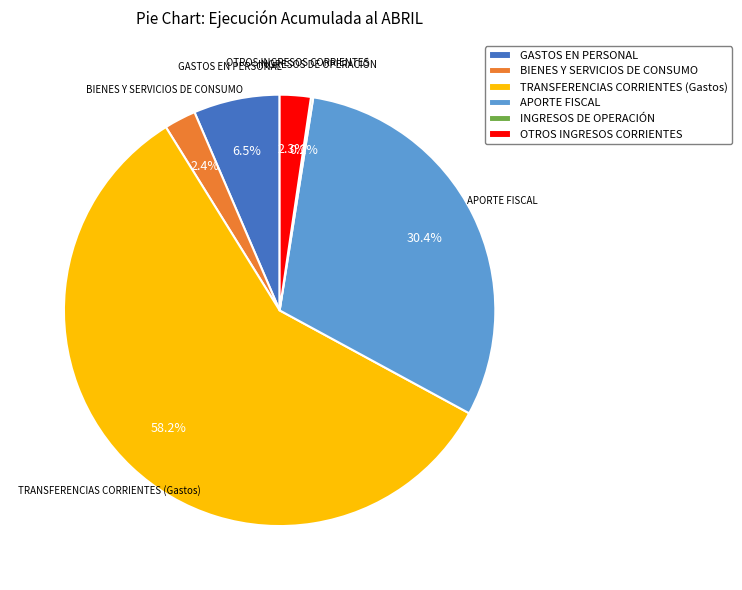

Which slice is the largest?

TRANSFERENCIAS CORRIENTES (Gastos)